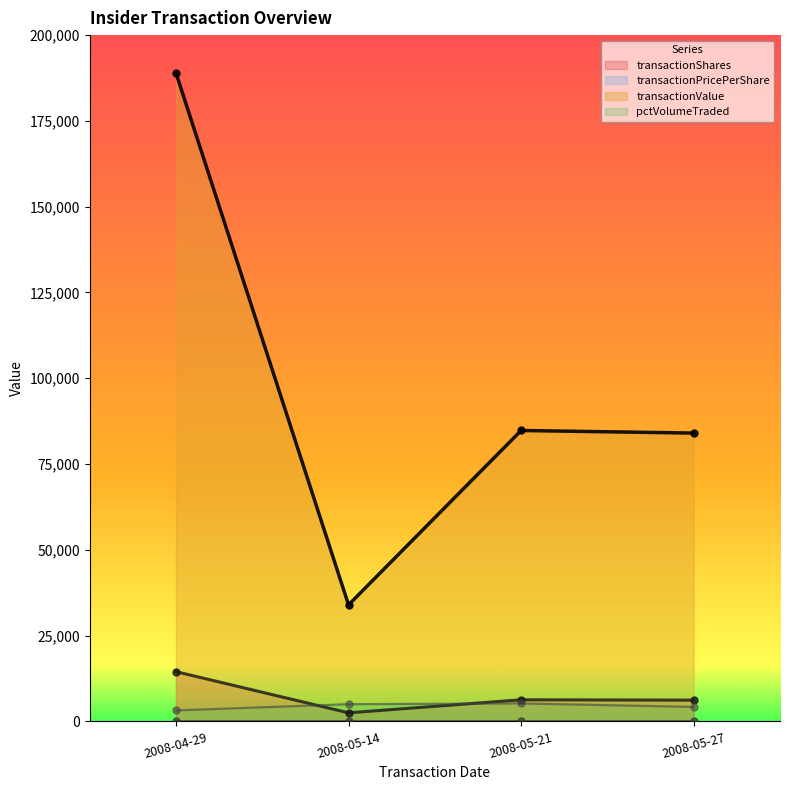

Rank the series by their maximum value, from highest to lowest.

transactionValue, transactionShares, pctVolumeTraded, transactionPricePerShare